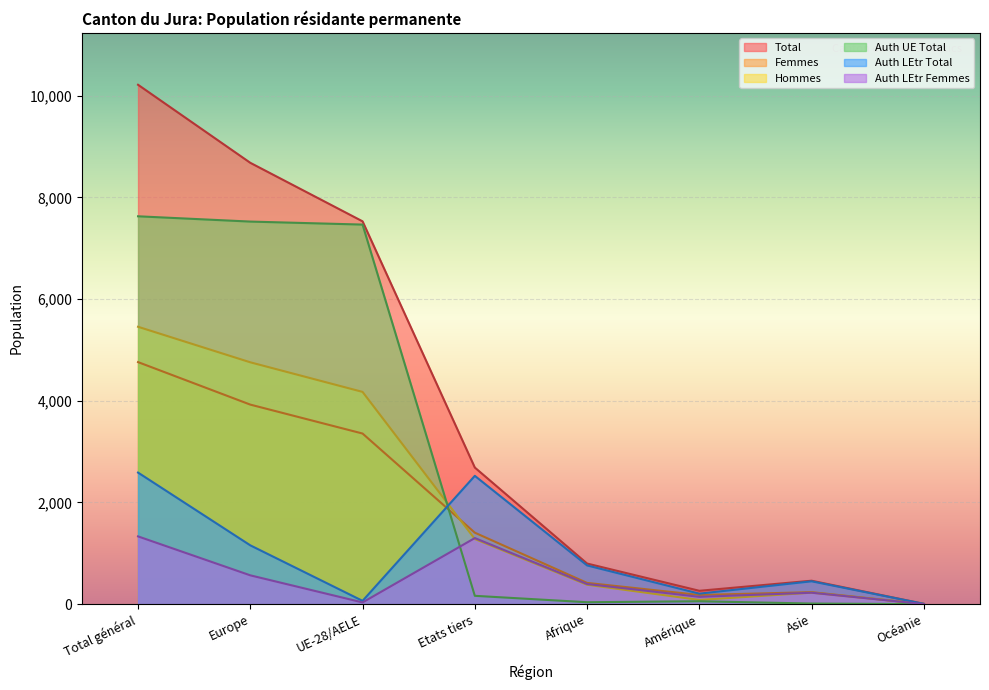

What is the average value of the Auth UE Total series?

2860